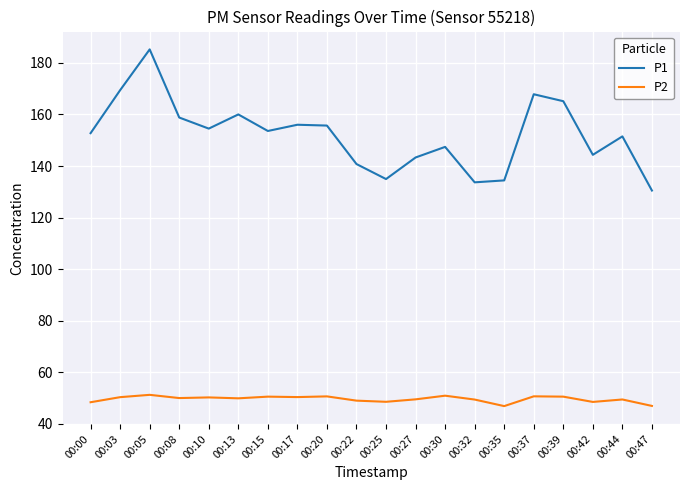

What is the difference between the maximum and minimum values in the P2 series?

4.4